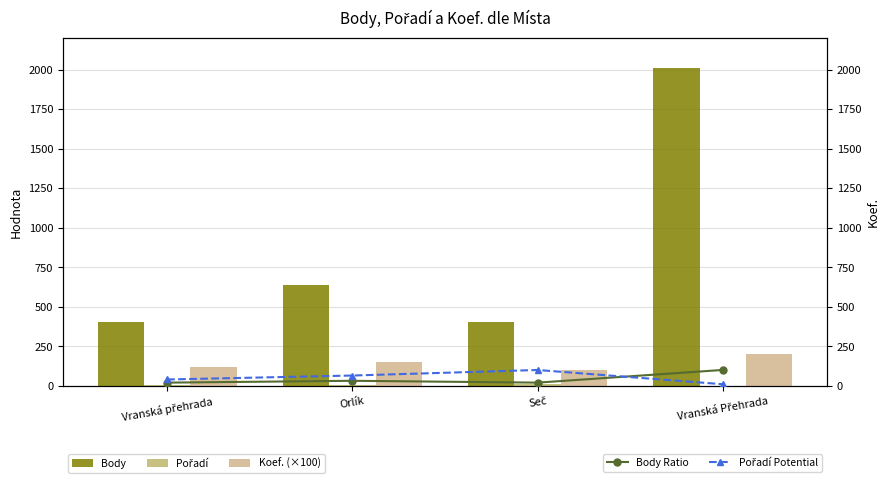

Reading left to right, list all the values displayed in this chart.

Body: Vranská přehrada=402.0	Orlík=634.5	Seč=402.0	Vranská Přehrada=2008.0
Pořadí: Vranská přehrada=4.0	Orlík=6.5	Seč=10.0	Vranská Přehrada=1.0
Koef. (×100): Vranská přehrada=120.0	Orlík=150.0	Seč=100.0	Vranská Přehrada=200.0
Body Ratio: Vranská přehrada=20.1	Orlík=31.7	Seč=20.1	Vranská Přehrada=100.4
Pořadí Potential: Vranská přehrada=40.0	Orlík=65.0	Seč=100.0	Vranská Přehrada=10.0